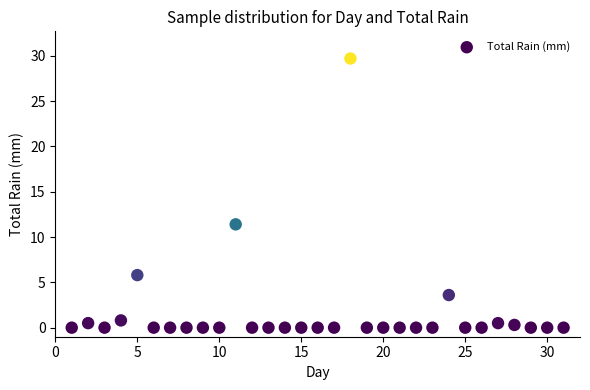

What is the range of Y values (max minus min)?

29.7